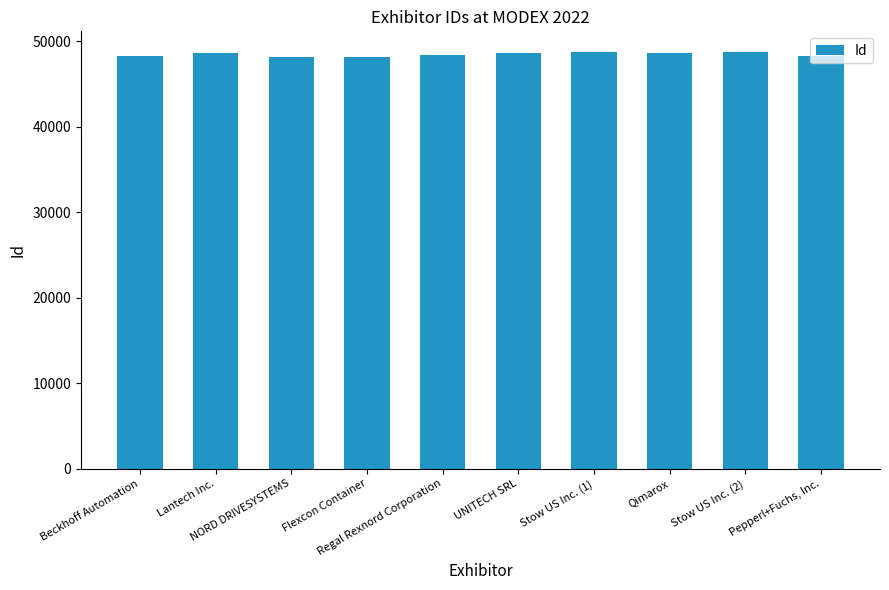

The chart shows a value of 74551 at Pepperl+Fuchs, Inc.. True or false?

False